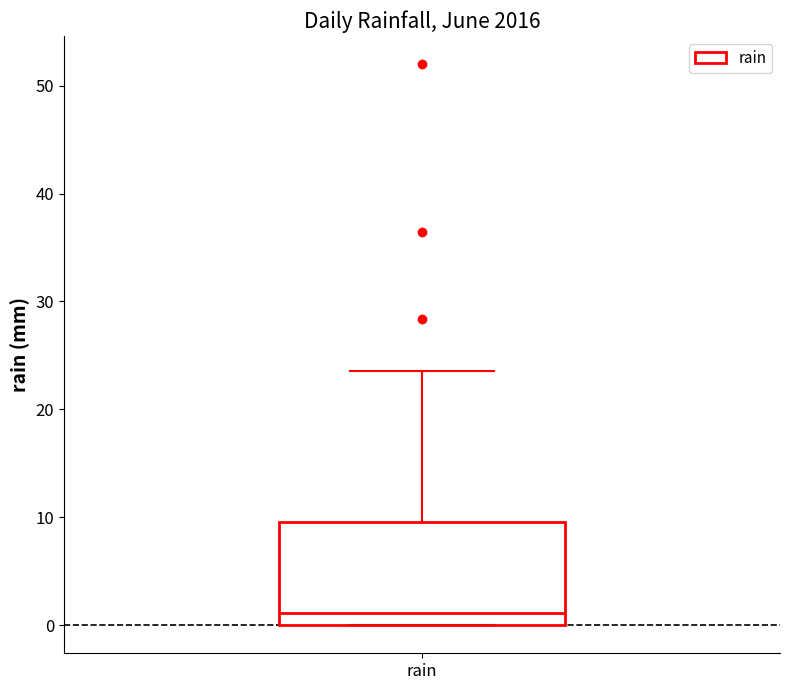

Transcribe this box plot: give where the median line is, the range the box spans, and where the two whiskers end, as read against the y-axis. The values are not printed on the chart, so give them approximately, as read against the axis.

median 1, box 0 to 10, whiskers 0 to 24